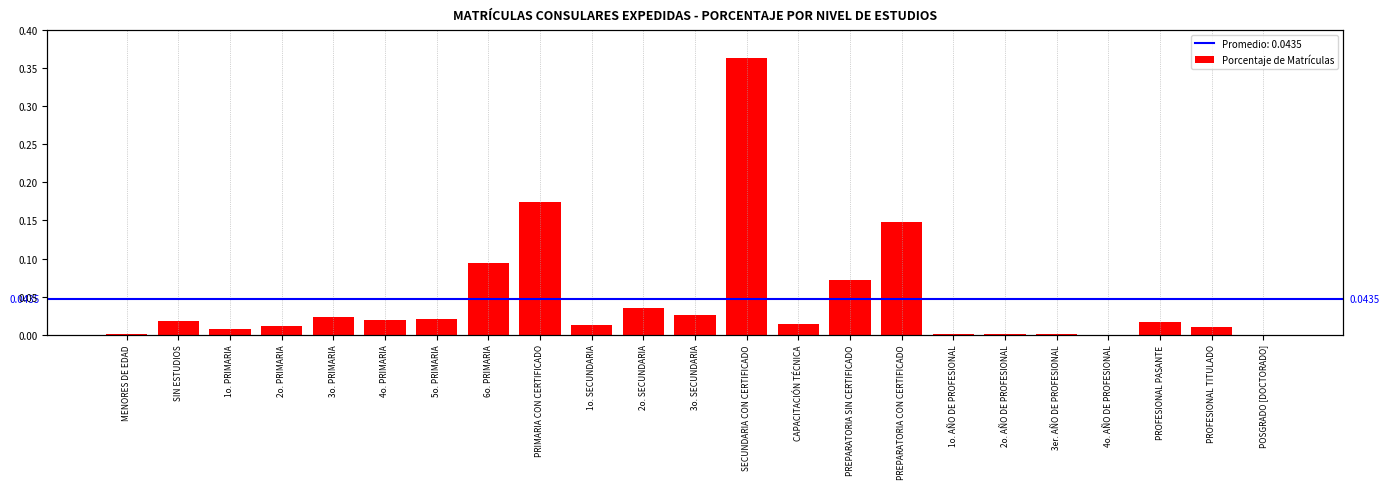

List the labels in order of value, largest first.

SECUNDARIA CON CERTIFICADO, PRIMARIA CON CERTIFICADO, PREPARATORIA CON CERTIFICADO, 6o. PRIMARIA, PREPARATORIA SIN CERTIFICADO, 2o. SECUNDARIA, 3o. SECUNDARIA, 3o. PRIMARIA, 5o. PRIMARIA, 4o. PRIMARIA, SIN ESTUDIOS, PROFESIONAL PASANTE, CAPACITACIÓN TÉCNICA, 1o. SECUNDARIA, 2o. PRIMARIA, PROFESIONAL TITULADO, 1o. PRIMARIA, 3er. AÑO DE PROFESIONAL, 1o. AÑO DE PROFESIONAL, MENORES DE EDAD, 2o. AÑO DE PROFESIONAL, 4o. AÑO DE PROFESIONAL, POSGRADO [DOCTORADO]